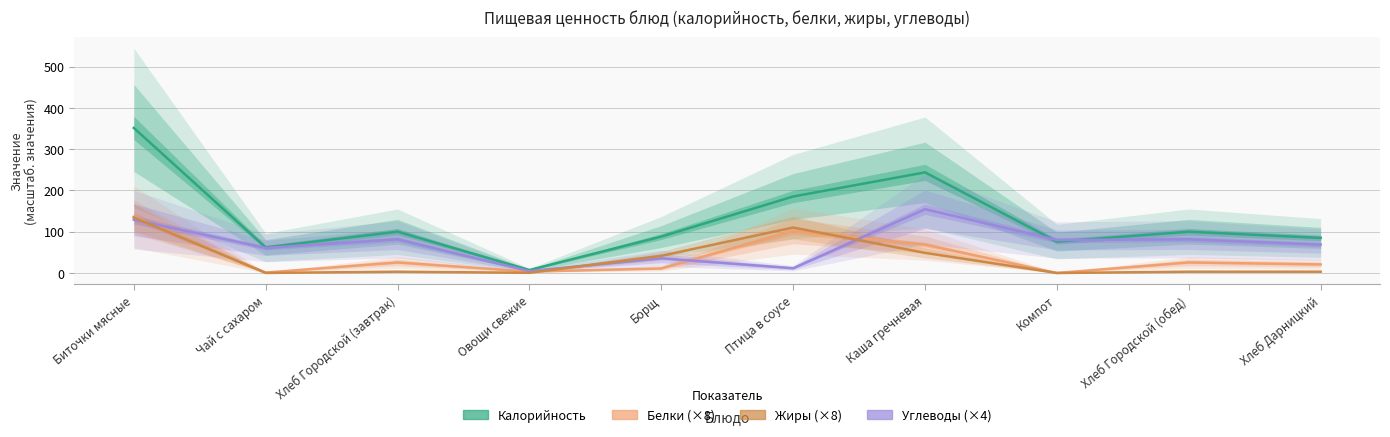

Between Биточки мясные and Хлеб Городской (завтрак), which series saw the biggest shift?

Калорийность